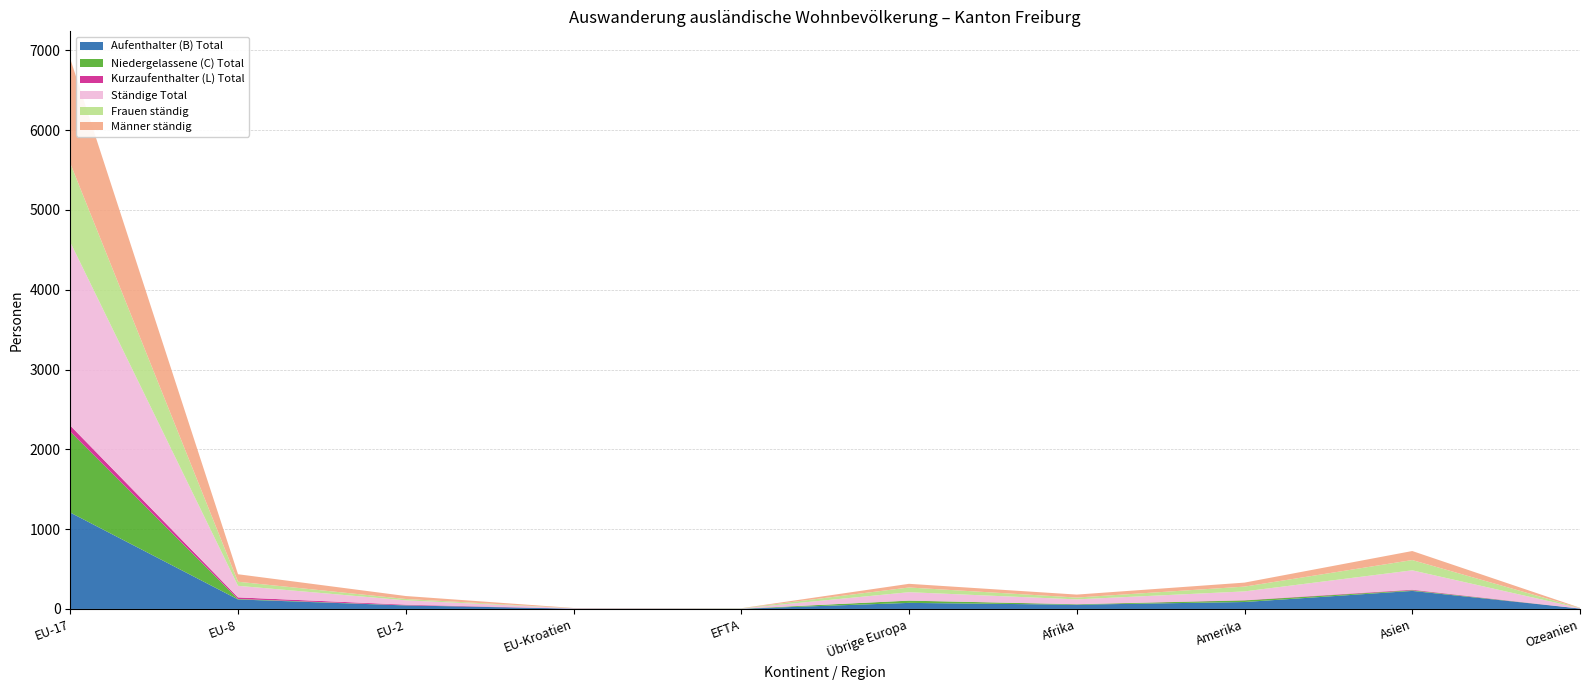

Reading right to left, list all the values displayed in this chart.

Aufenthalter (B) Total: Ozeanien=5	Asien=226	Amerika=87	Afrika=53	Übrige Europa=76	EFTA=2	EU-Kroatien=4	EU-2=44	EU-8=119	EU-17=1208
Niedergelassene (C) Total: Ozeanien=0	Asien=8	Amerika=20	Afrika=6	Übrige Europa=28	EFTA=1	EU-Kroatien=0	EU-2=2	EU-8=6	EU-17=1015
Kurzaufenthalter (L) Total: Ozeanien=0	Asien=8	Amerika=3	Afrika=1	Übrige Europa=1	EFTA=0	EU-Kroatien=0	EU-2=8	EU-8=20	EU-17=75
Ständige Total: Ozeanien=5	Asien=242	Amerika=110	Afrika=60	Übrige Europa=105	EFTA=3	EU-Kroatien=4	EU-2=54	EU-8=145	EU-17=2298
Frauen ständig: Ozeanien=2	Asien=129	Amerika=60	Afrika=23	Übrige Europa=59	EFTA=2	EU-Kroatien=1	EU-2=17	EU-8=51	EU-17=988
Männer ständig: Ozeanien=3	Asien=113	Amerika=50	Afrika=37	Übrige Europa=46	EFTA=1	EU-Kroatien=3	EU-2=37	EU-8=94	EU-17=1310